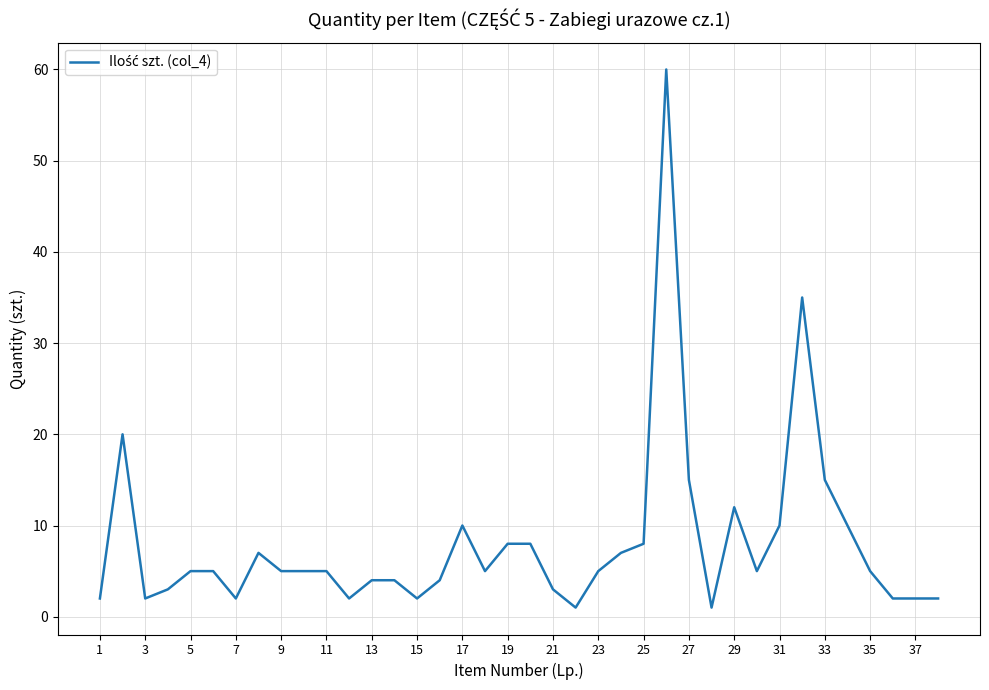

What is the maximum value shown in the chart?

60